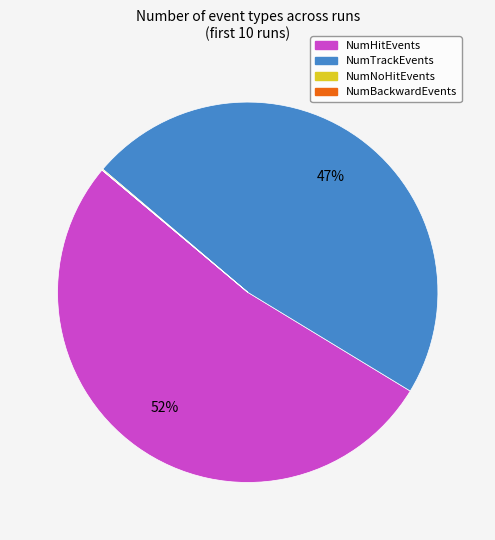

Does any single category account for the majority?

Yes